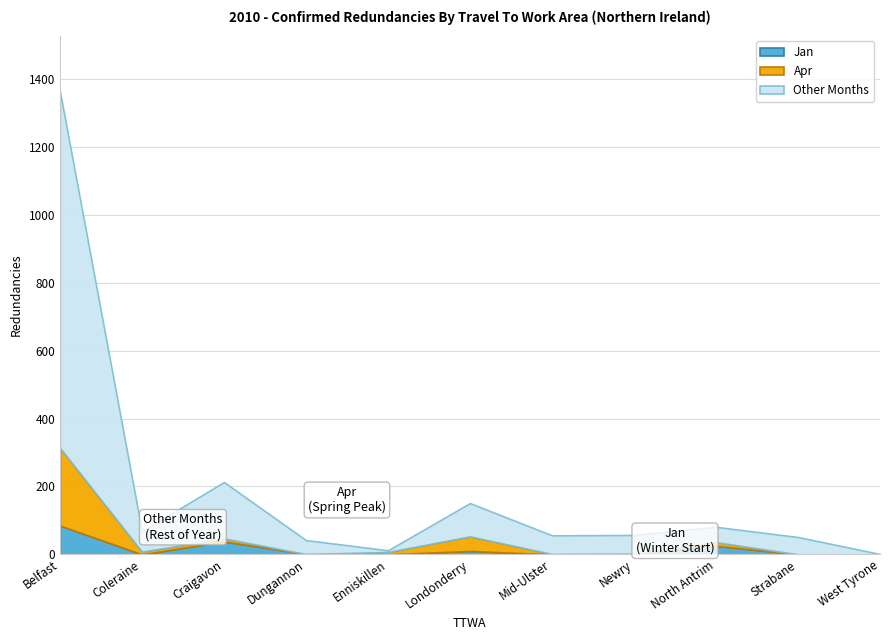

What position from the left is Newry?

8